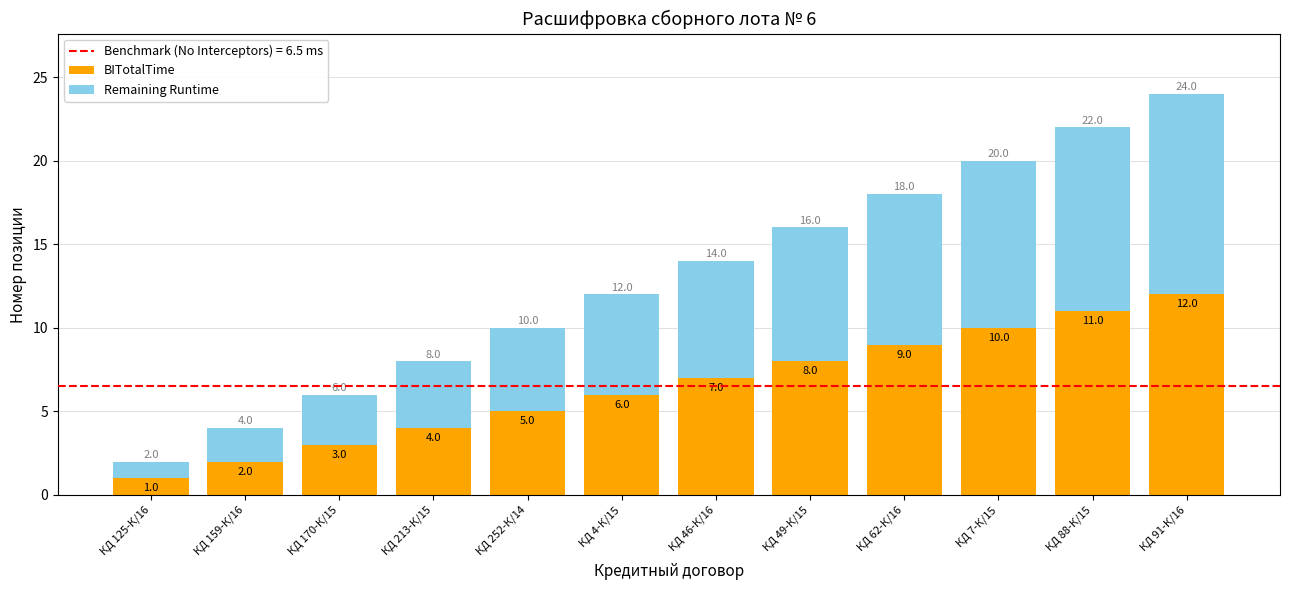

What is the sum of all BITotalTime values?

78